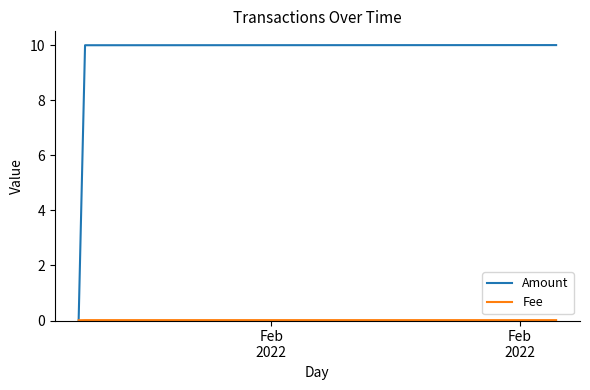

What is the greatest value displayed?

10.0